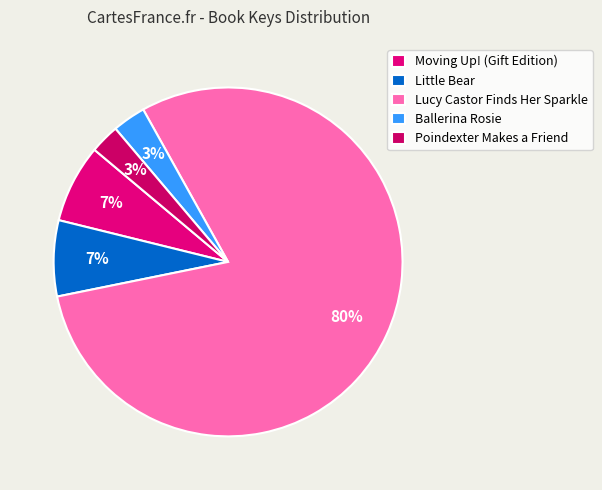

What is the smallest slice in the pie chart?

Poindexter Makes a Friend